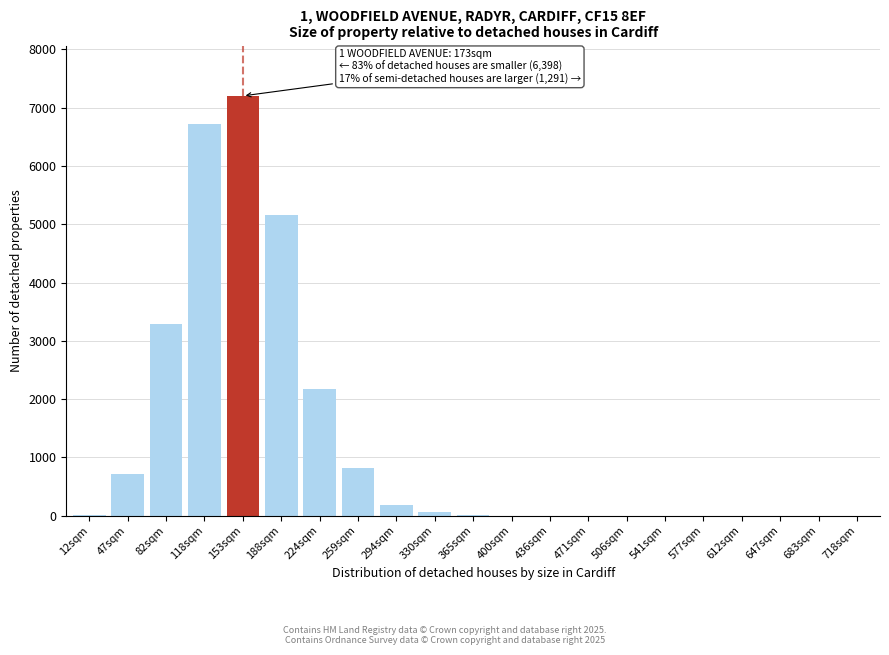

Between 259sqm and 471sqm, which is larger?

259sqm